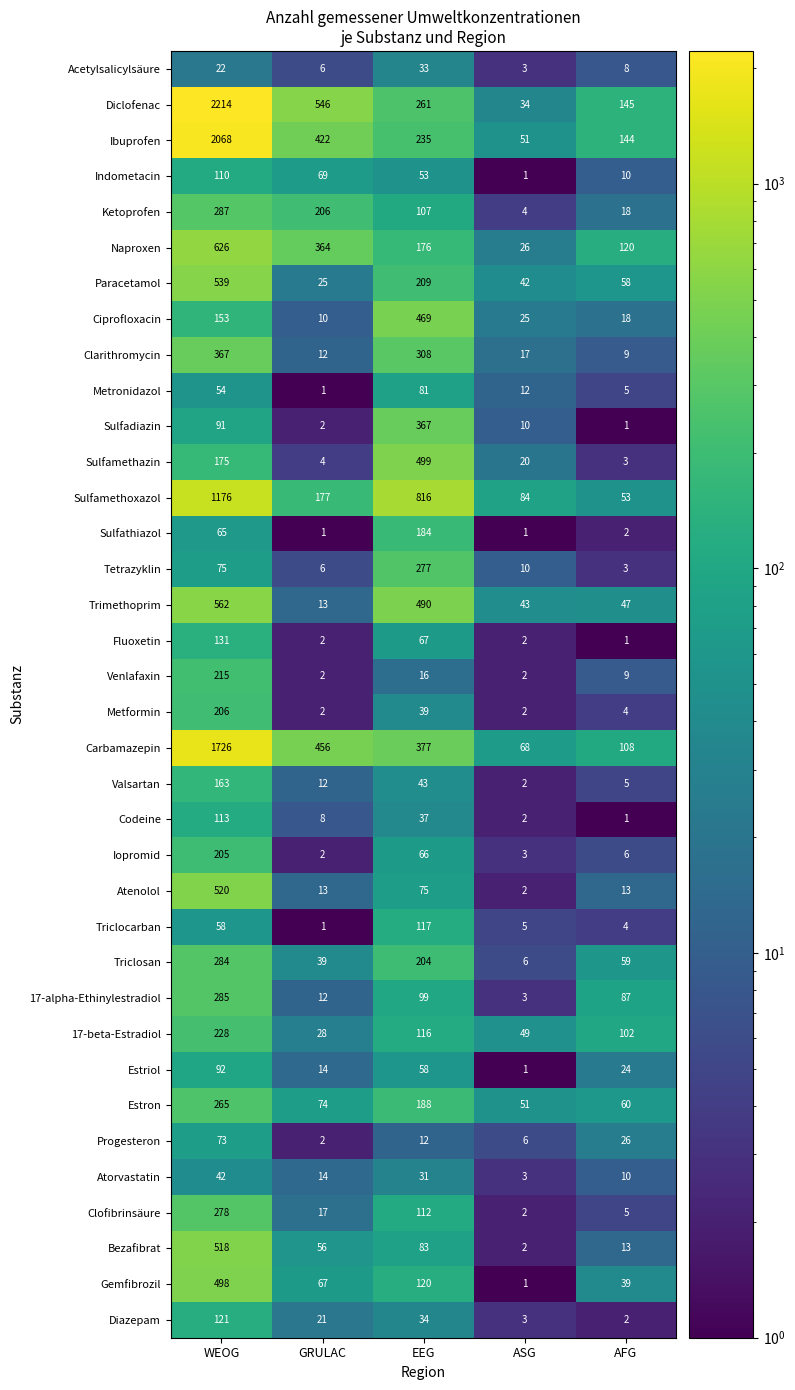

Rank the series at EEG from highest to lowest value.

Sulfamethoxazol, Sulfamethazin, Trimethoprim, Ciprofloxacin, Carbamazepin, Sulfadiazin, Clarithromycin, Tetrazyklin, Diclofenac, Ibuprofen, Paracetamol, Triclosan, Estron, Sulfathiazol, Naproxen, Gemfibrozil, Triclocarban, 17-beta-Estradiol, Clofibrinsäure, Ketoprofen, 17-alpha-Ethinylestradiol, Bezafibrat, Metronidazol, Atenolol, Fluoxetin, Iopromid, Estriol, Indometacin, Valsartan, Metformin, Codeine, Diazepam, Acetylsalicylsäure, Atorvastatin, Venlafaxin, Progesteron